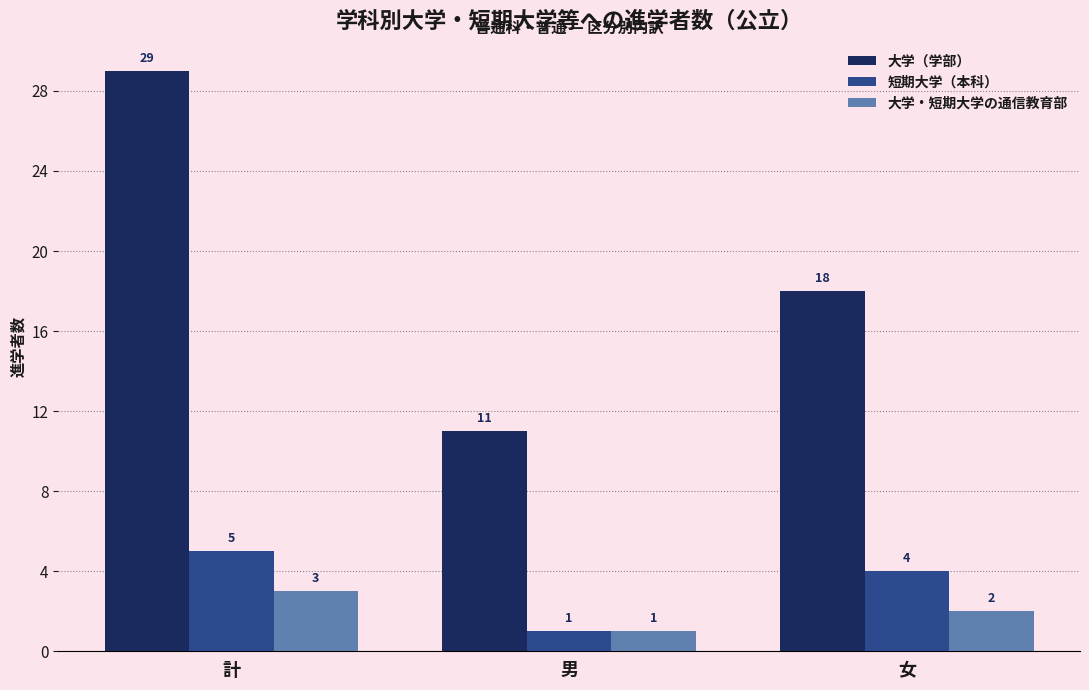

What is the difference between the second highest and minimum values in the 大学（学部） series?

7